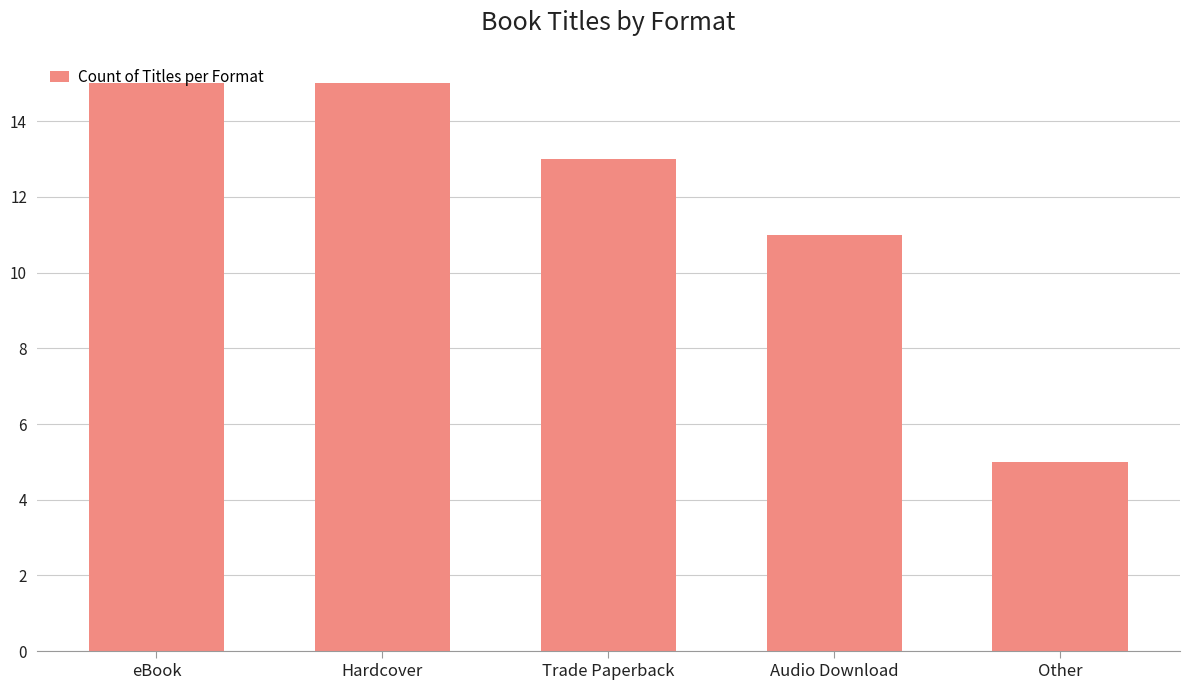

Reading left to right, what are all the values shown in this chart?

eBook=15	Hardcover=15	Trade Paperback=13	Audio Download=11	Other=5